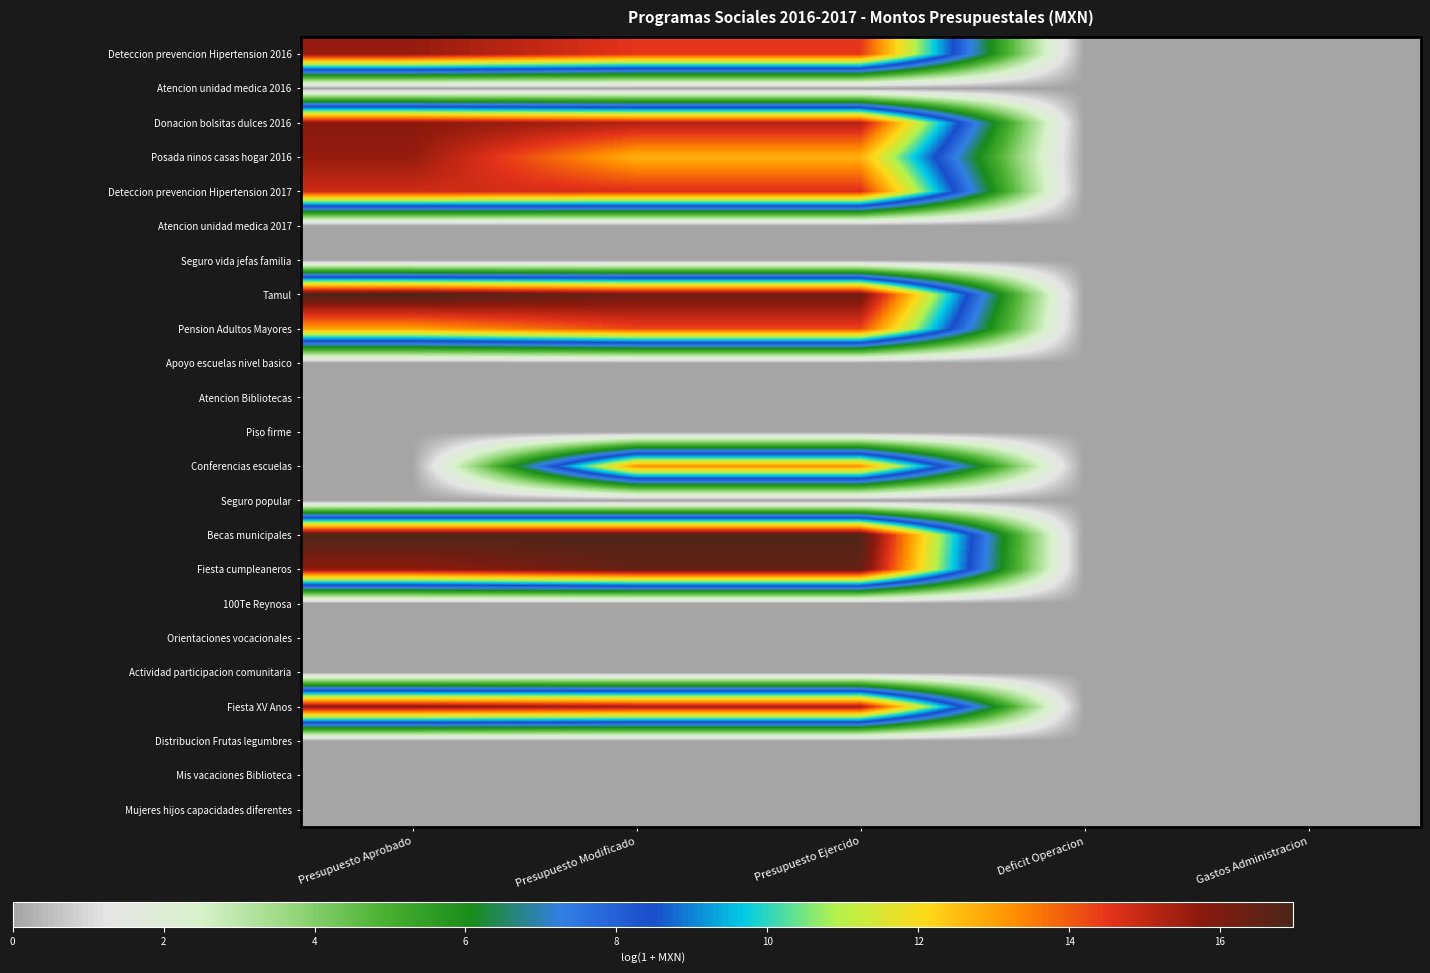

Reading left to right, list all the values displayed in this chart.

Deteccion prevencion Hipertension 2016: Presupuesto Aprobado=15.6	Presupuesto Modificado=14.5	Presupuesto Ejercido=14.5	Deficit Operacion=0.0	Gastos Administracion=0.0
Atencion unidad medica 2016: Presupuesto Aprobado=0.0	Presupuesto Modificado=0.0	Presupuesto Ejercido=0.0	Deficit Operacion=0.0	Gastos Administracion=0.0
Donacion bolsitas dulces 2016: Presupuesto Aprobado=15.8	Presupuesto Modificado=15.2	Presupuesto Ejercido=15.2	Deficit Operacion=0.0	Gastos Administracion=0.0
Posada ninos casas hogar 2016: Presupuesto Aprobado=15.6	Presupuesto Modificado=12.7	Presupuesto Ejercido=12.7	Deficit Operacion=0.0	Gastos Administracion=0.0
Deteccion prevencion Hipertension 2017: Presupuesto Aprobado=14.8	Presupuesto Modificado=14.7	Presupuesto Ejercido=14.7	Deficit Operacion=0.0	Gastos Administracion=0.0
Atencion unidad medica 2017: Presupuesto Aprobado=0.0	Presupuesto Modificado=0.0	Presupuesto Ejercido=0.0	Deficit Operacion=0.0	Gastos Administracion=0.0
Seguro vida jefas familia: Presupuesto Aprobado=0.0	Presupuesto Modificado=0.0	Presupuesto Ejercido=0.0	Deficit Operacion=0.0	Gastos Administracion=0.0
Tamul: Presupuesto Aprobado=17.0	Presupuesto Modificado=16.3	Presupuesto Ejercido=16.3	Deficit Operacion=0.0	Gastos Administracion=0.0
Pension Adultos Mayores: Presupuesto Aprobado=13.0	Presupuesto Modificado=14.3	Presupuesto Ejercido=14.3	Deficit Operacion=0.0	Gastos Administracion=0.0
Apoyo escuelas nivel basico: Presupuesto Aprobado=0.0	Presupuesto Modificado=0.0	Presupuesto Ejercido=0.0	Deficit Operacion=0.0	Gastos Administracion=0.0
Atencion Bibliotecas: Presupuesto Aprobado=0.0	Presupuesto Modificado=0.0	Presupuesto Ejercido=0.0	Deficit Operacion=0.0	Gastos Administracion=0.0
Piso firme: Presupuesto Aprobado=0.0	Presupuesto Modificado=0.0	Presupuesto Ejercido=0.0	Deficit Operacion=0.0	Gastos Administracion=0.0
Conferencias escuelas: Presupuesto Aprobado=0.0	Presupuesto Modificado=13.3	Presupuesto Ejercido=13.3	Deficit Operacion=0.0	Gastos Administracion=0.0
Seguro popular: Presupuesto Aprobado=0.0	Presupuesto Modificado=0.0	Presupuesto Ejercido=0.0	Deficit Operacion=0.0	Gastos Administracion=0.0
Becas municipales: Presupuesto Aprobado=17.0	Presupuesto Modificado=16.9	Presupuesto Ejercido=16.9	Deficit Operacion=0.0	Gastos Administracion=0.0
Fiesta cumpleaneros: Presupuesto Aprobado=15.7	Presupuesto Modificado=16.5	Presupuesto Ejercido=16.5	Deficit Operacion=0.0	Gastos Administracion=0.0
100Te Reynosa: Presupuesto Aprobado=0.0	Presupuesto Modificado=0.0	Presupuesto Ejercido=0.0	Deficit Operacion=0.0	Gastos Administracion=0.0
Orientaciones vocacionales: Presupuesto Aprobado=0.0	Presupuesto Modificado=0.0	Presupuesto Ejercido=0.0	Deficit Operacion=0.0	Gastos Administracion=0.0
Actividad participacion comunitaria: Presupuesto Aprobado=0.0	Presupuesto Modificado=0.0	Presupuesto Ejercido=0.0	Deficit Operacion=0.0	Gastos Administracion=0.0
Fiesta XV Anos: Presupuesto Aprobado=15.8	Presupuesto Modificado=15.4	Presupuesto Ejercido=15.4	Deficit Operacion=0.0	Gastos Administracion=0.0
Distribucion Frutas legumbres: Presupuesto Aprobado=0.0	Presupuesto Modificado=0.0	Presupuesto Ejercido=0.0	Deficit Operacion=0.0	Gastos Administracion=0.0
Mis vacaciones Biblioteca: Presupuesto Aprobado=0.0	Presupuesto Modificado=0.0	Presupuesto Ejercido=0.0	Deficit Operacion=0.0	Gastos Administracion=0.0
Mujeres hijos capacidades diferentes: Presupuesto Aprobado=0.0	Presupuesto Modificado=0.0	Presupuesto Ejercido=0.0	Deficit Operacion=0.0	Gastos Administracion=0.0